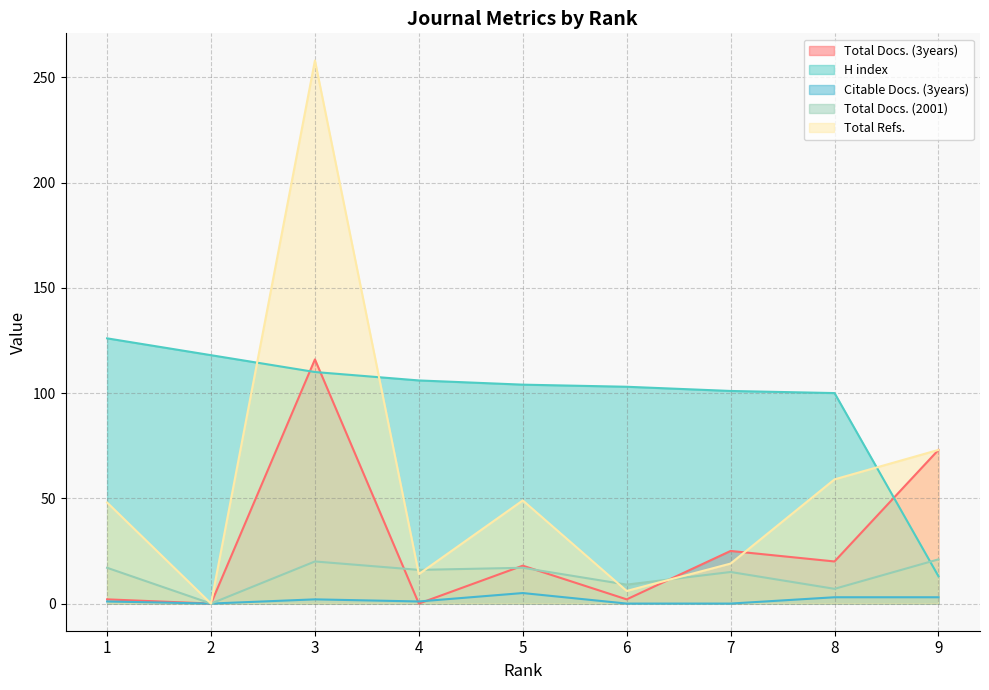

How many lines are shown in the chart?

5